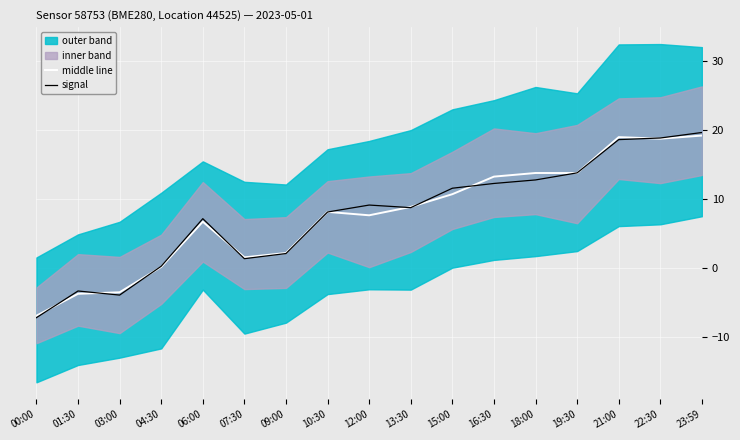

Which has a higher value, 21:00 or 13:30?

21:00